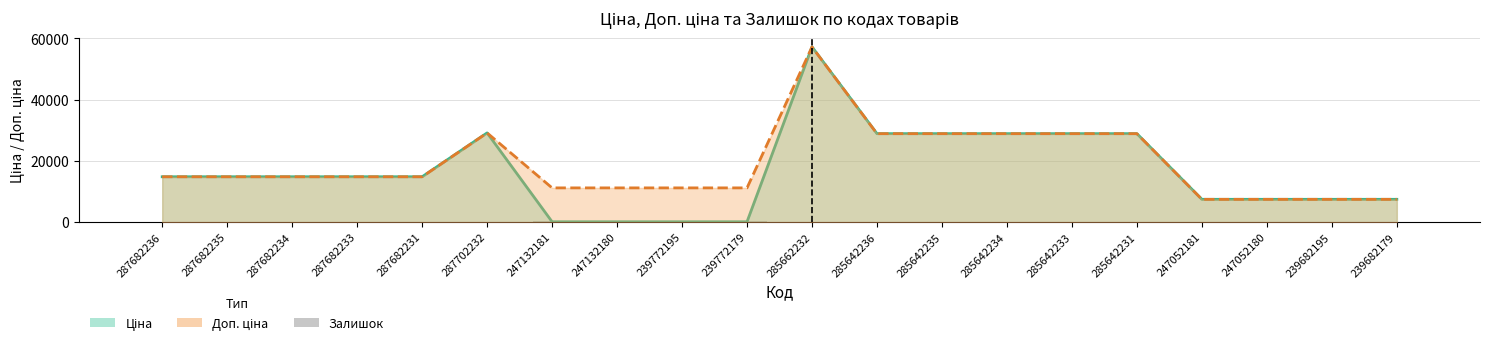

Reading right to left, transcribe all the data shown in this chart.

Ціна: 7444.6	7444.6	7444.6	7444.6	28901.7	28901.7	28901.7	28901.7	28901.7	57258.0	111.8	111.8	111.8	111.8	29152.3	14817.6	14817.6	14817.6	14817.6	14817.6
Доп. ціна: 7444.6	7444.6	7444.6	7444.6	28901.7	28901.7	28901.7	28901.7	28901.7	57258.0	11182.0	11182.0	11182.0	11182.0	29152.3	14817.6	14817.6	14817.6	14817.6	14817.6
Залишок: 17.0	40.0	21.0	20.0	5.0	16.0	10.0	14.0	16.0	13.0	290.0	218.0	290.0	260.0	0.0	0.0	0.0	0.0	0.0	0.0